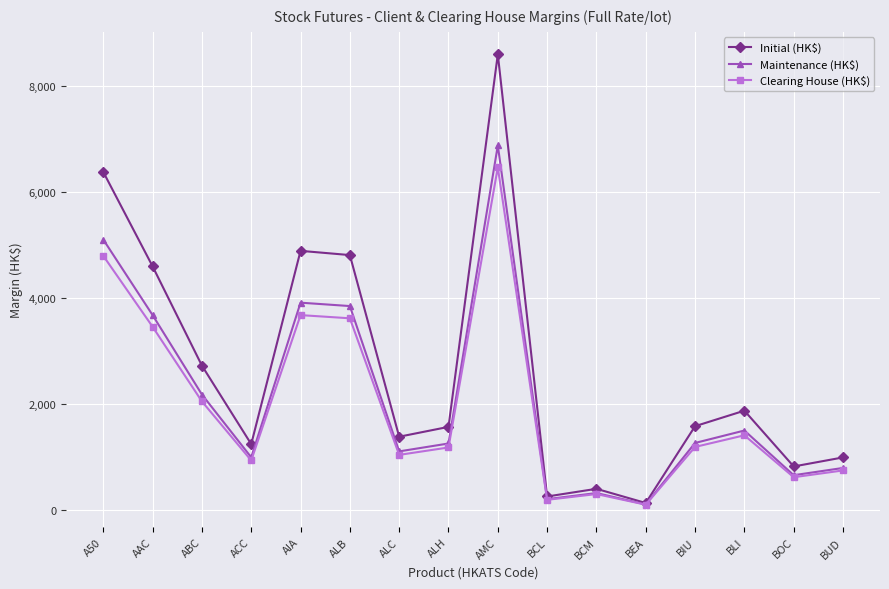

At which label does Maintenance (HK$) reach its peak?

AMC